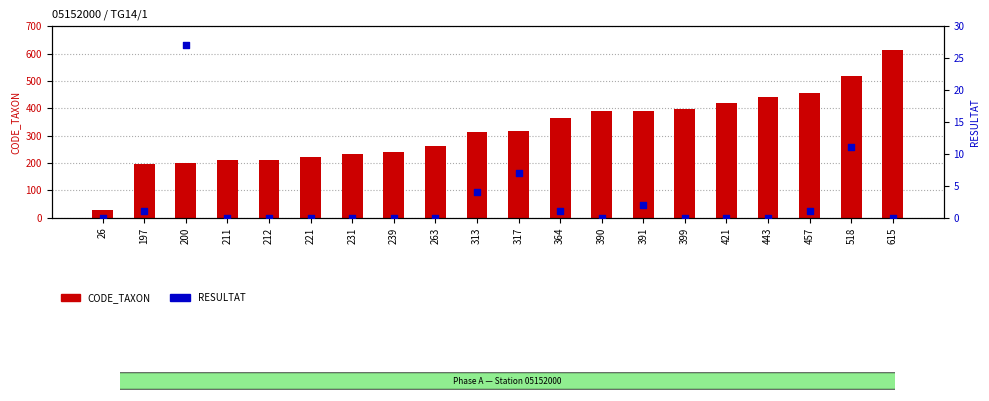

At which category is the sum across all series the highest?

615